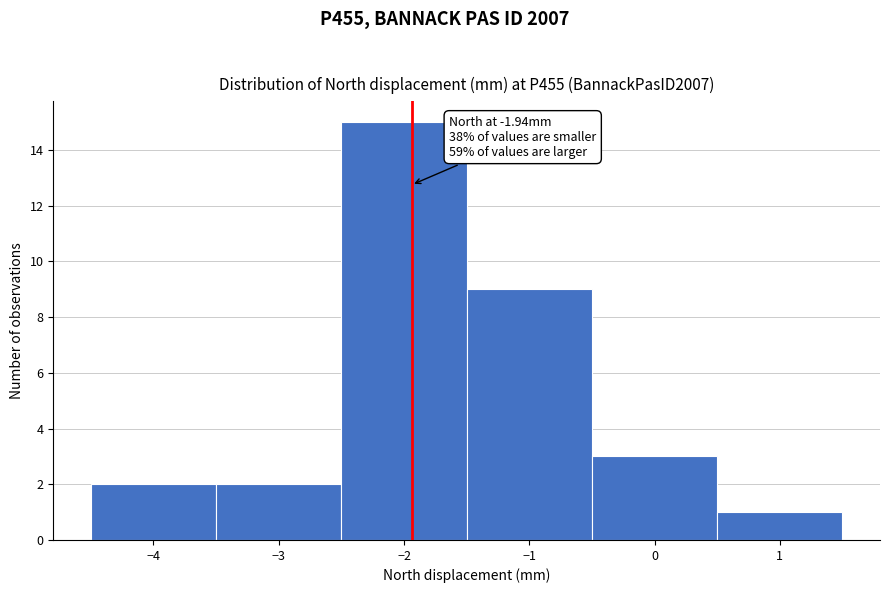

Which range on the x-axis has the tallest bar?

-2.5 to -1.5